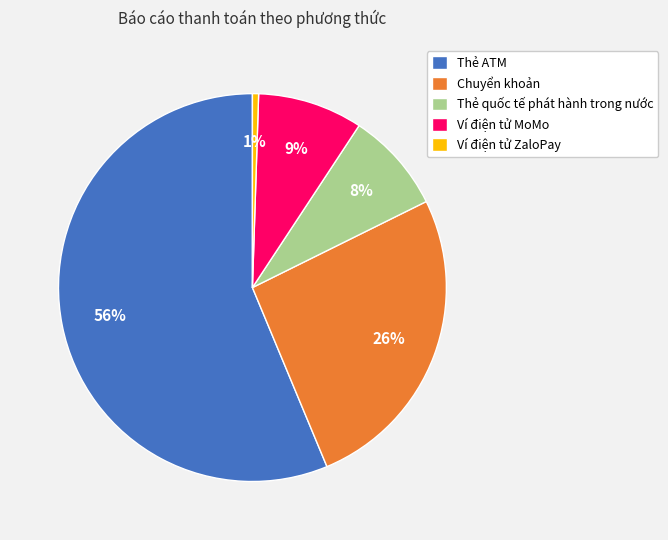

Count the number of slices in the pie.

5